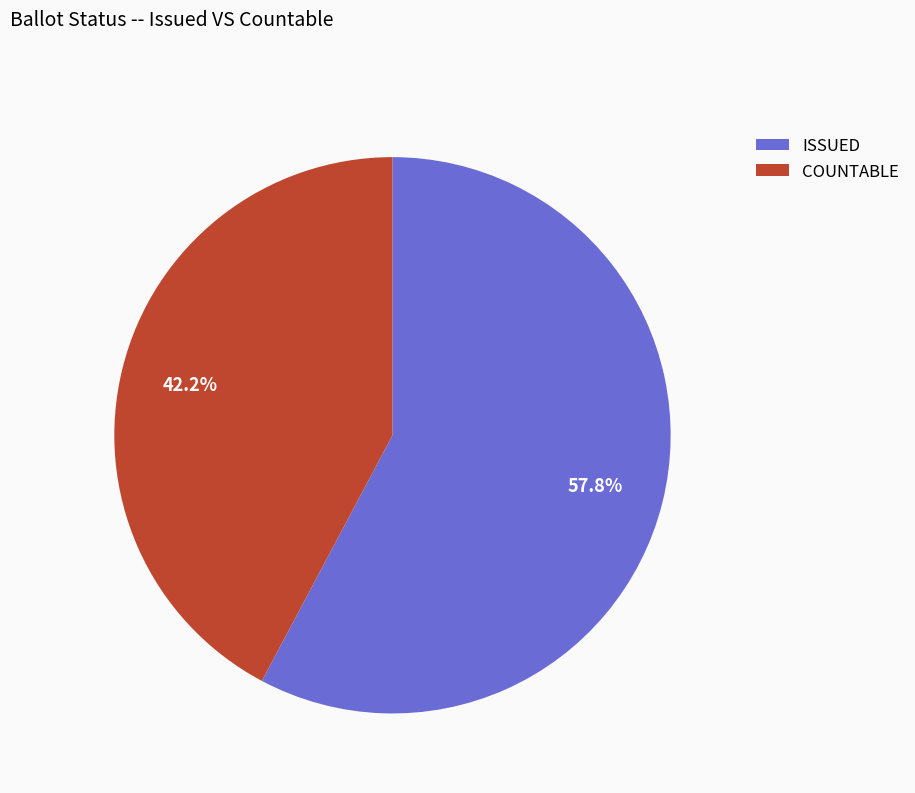

Which category has the biggest portion of the pie?

ISSUED